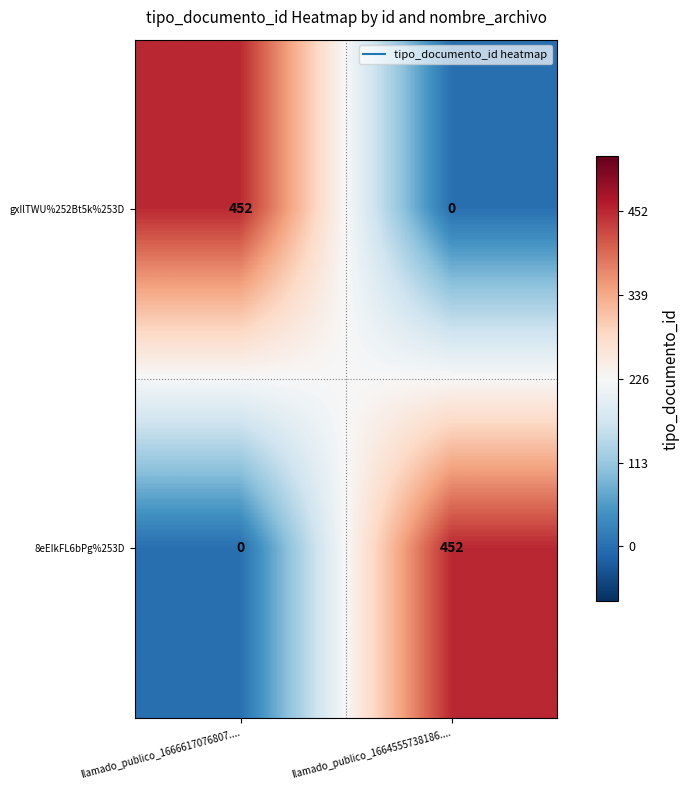

How many distinct data groups are displayed?

2